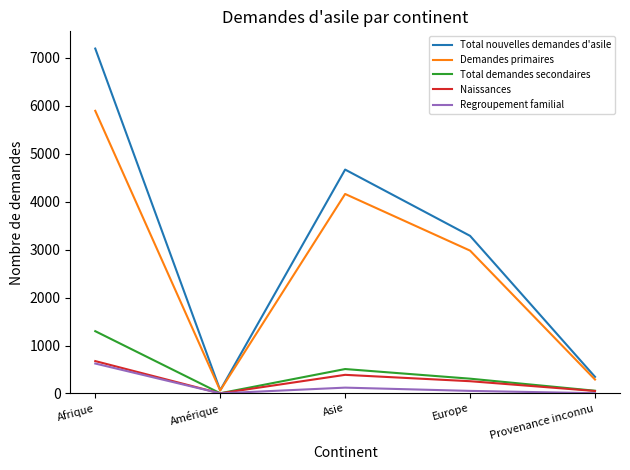

Is the value of Naissances at Afrique greater than the value of Demandes primaires at Amérique?

Yes